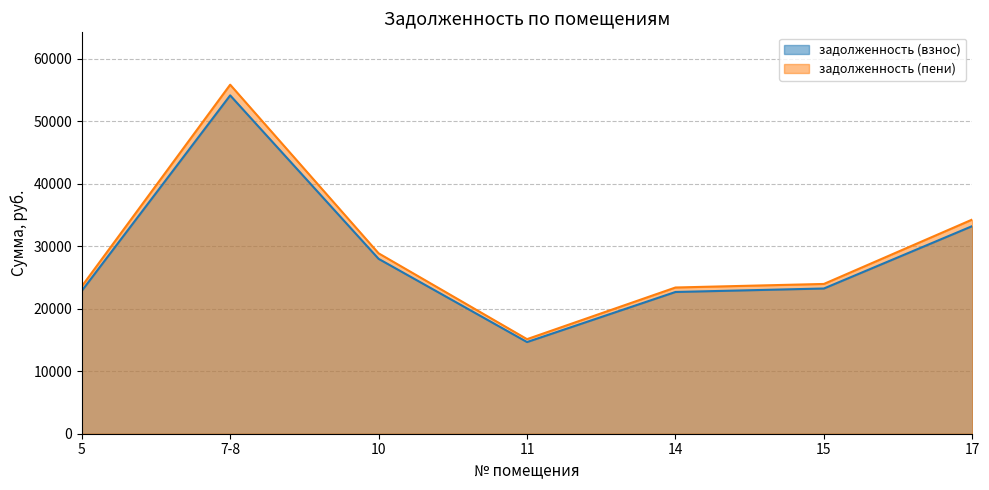

Which series has the largest total across all categories?

задолженность (пени)